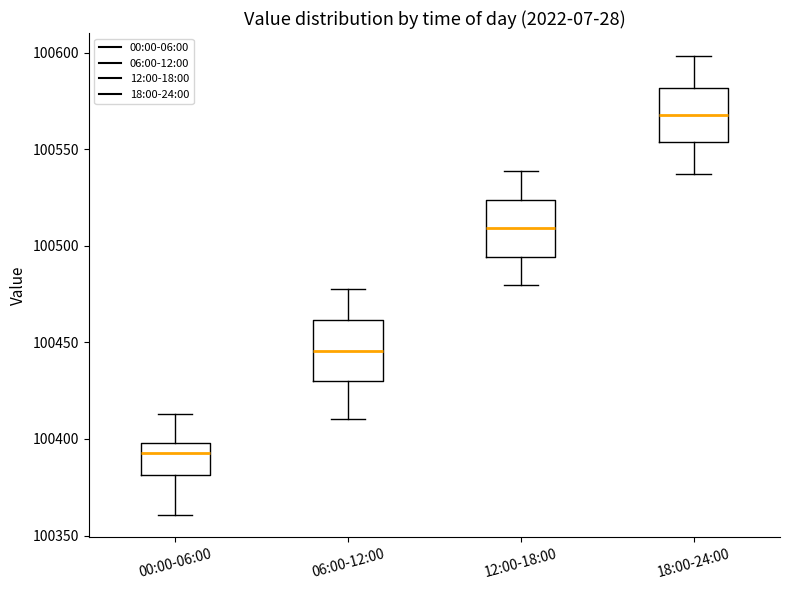

Reading left to right, read every box against the y-axis: the position of its median line, the range the box covers, and the ends of its whiskers. The values are not printed on the chart, so give them approximately, as read against the axis.

00:00-06:00: median 100395, box 100380 to 100400, whiskers 100360 to 100415
06:00-12:00: median 100445, box 100430 to 100460, whiskers 100410 to 100480
12:00-18:00: median 100510, box 100495 to 100525, whiskers 100480 to 100540
18:00-24:00: median 100570, box 100555 to 100580, whiskers 100535 to 100600